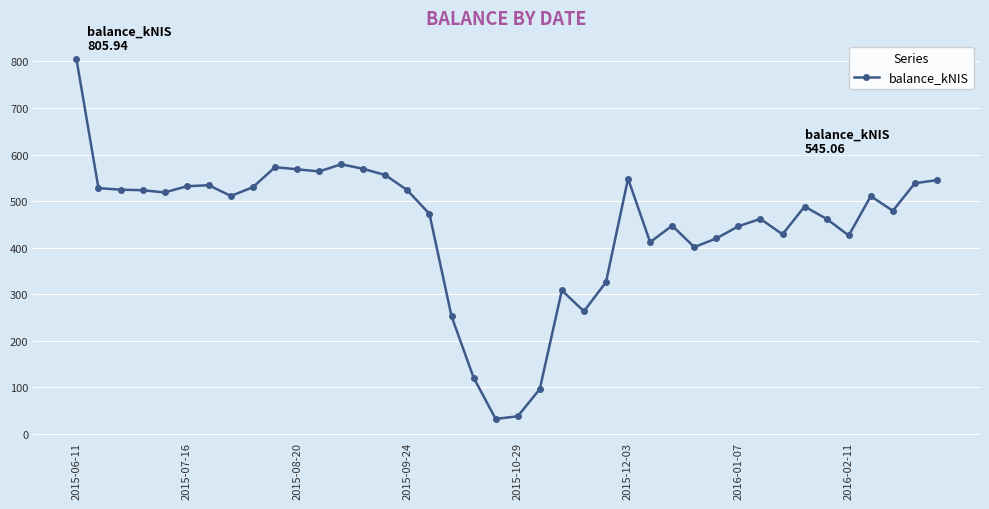

What is the maximum value shown in the chart?

805.9